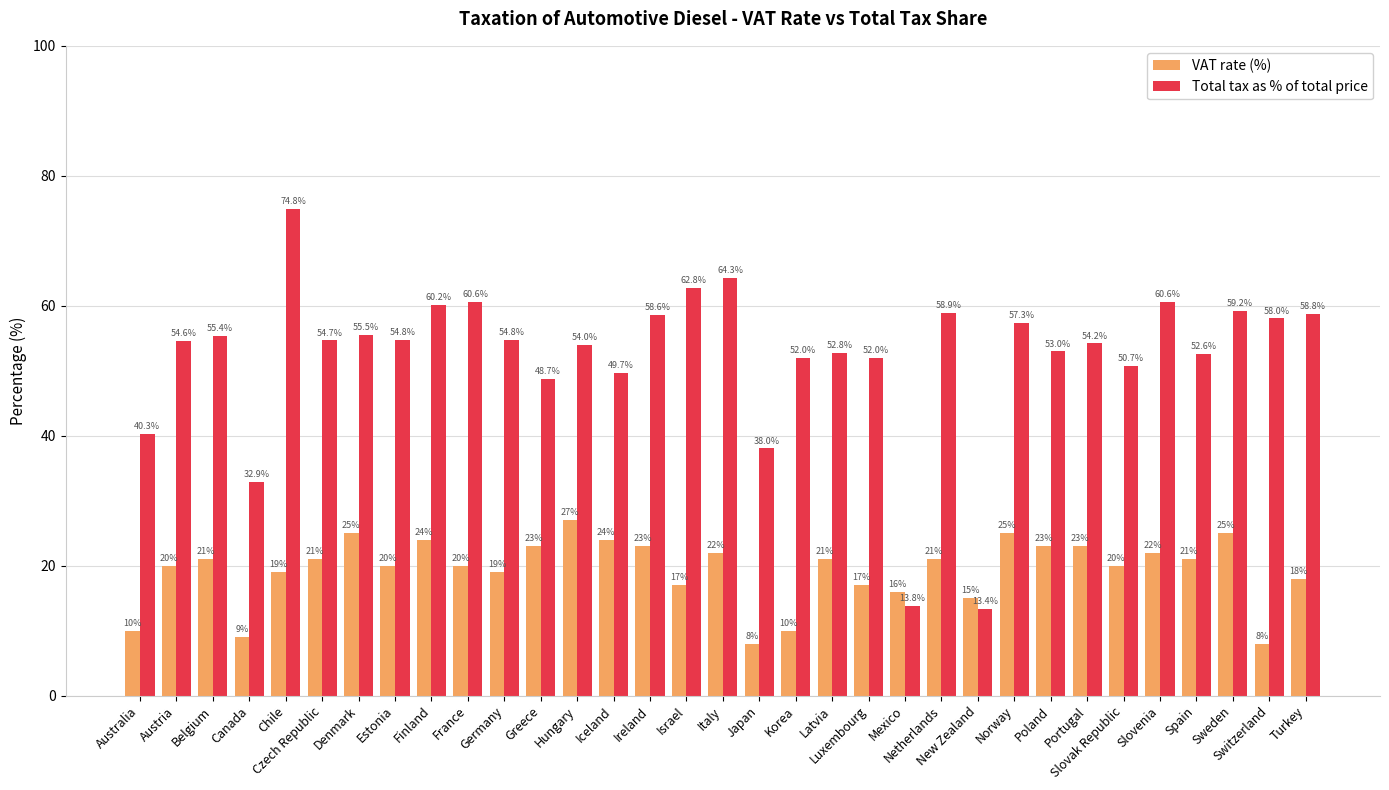

At which label does Total tax as % of total price reach its peak?

Chile